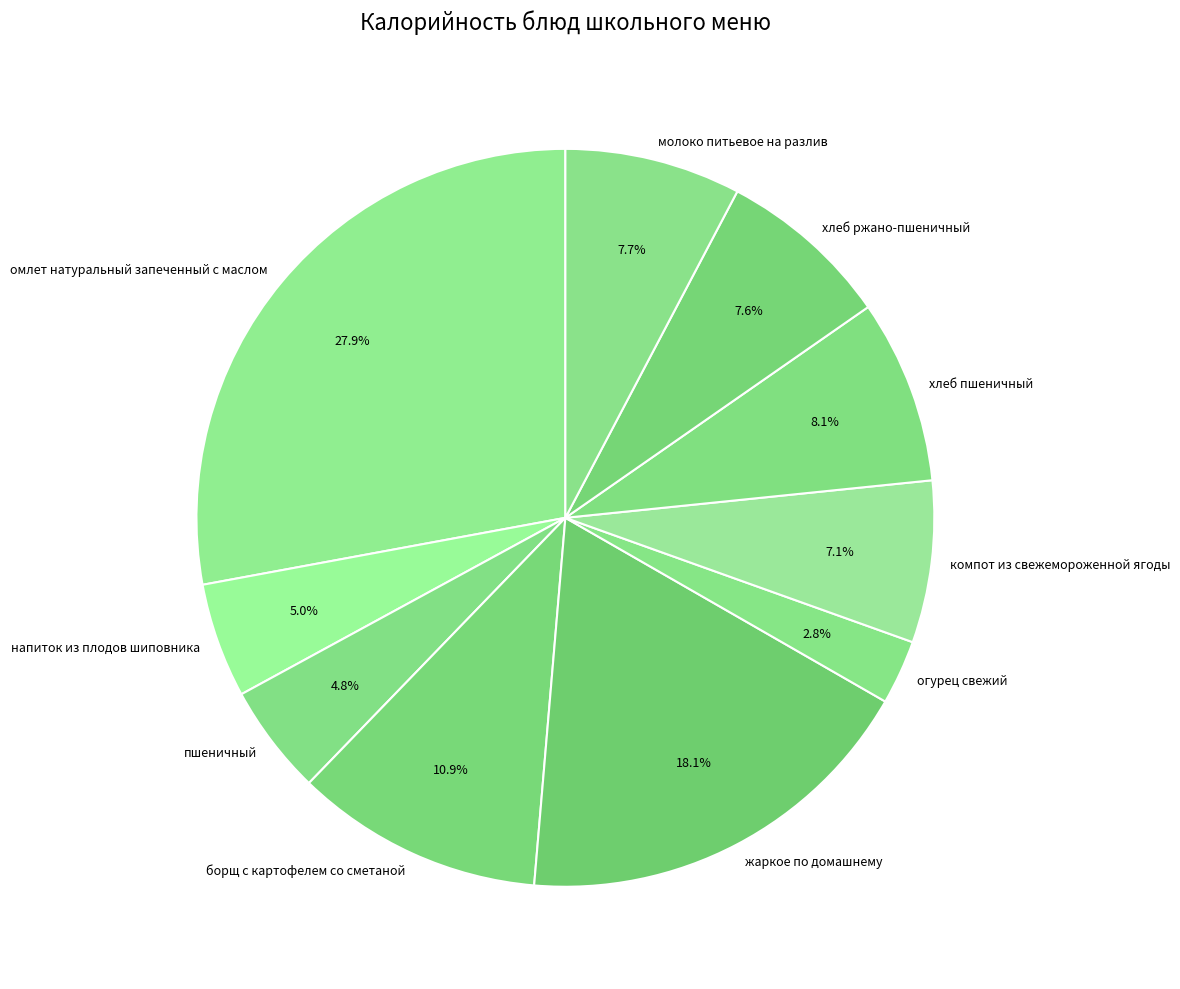

What is the smallest slice in the pie chart?

огурец свежий